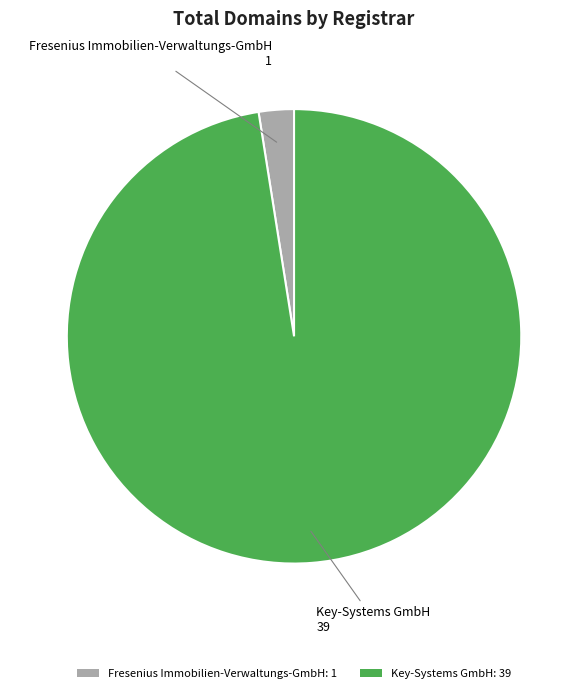

Rank the categories by value from lowest to highest.

Fresenius Immobilien-Verwaltungs-GmbH: 1, Key-Systems GmbH: 39